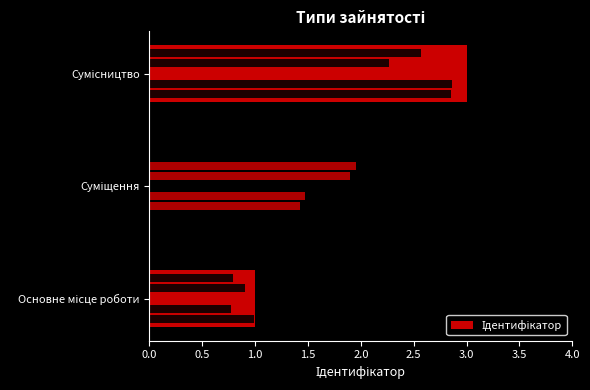

Which has a higher value, 1.0 or 0.5?

1.0